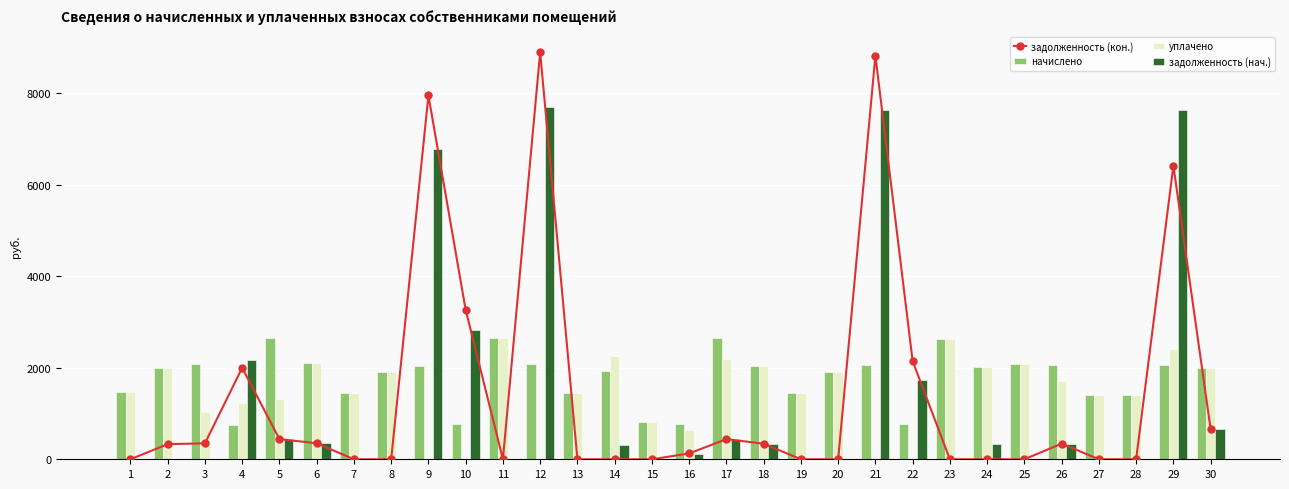

True or false: задолженность (кон.) has a value of 3440.3 at 8.

False